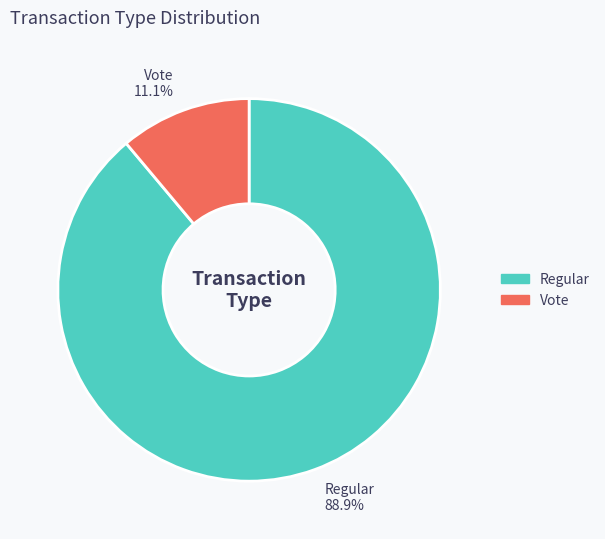

To the nearest percent, what is the difference between the largest and smallest slice percentages?

78%